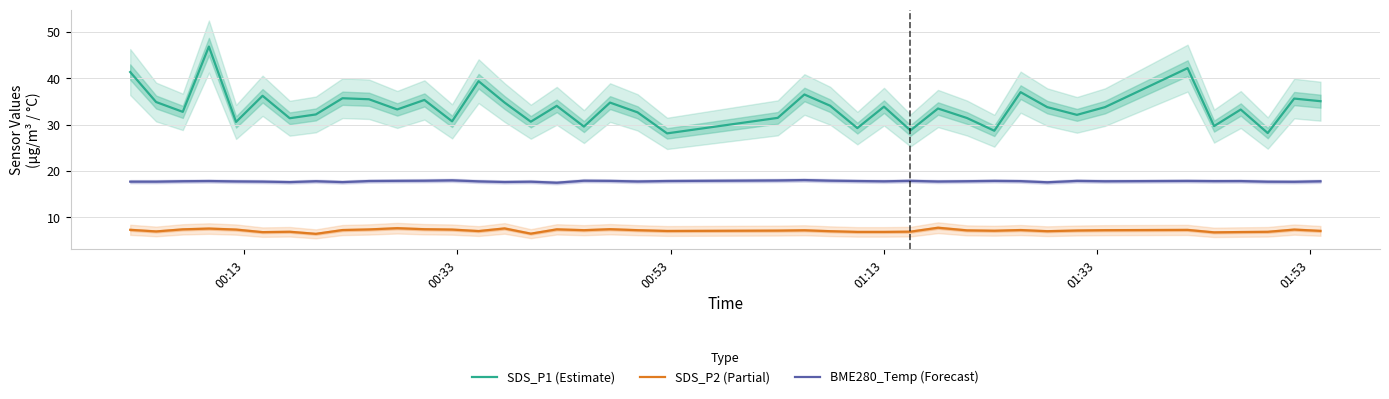

True or false: SDS_P2 (Partial) and SDS_P1 (Estimate) cross at least once.

False